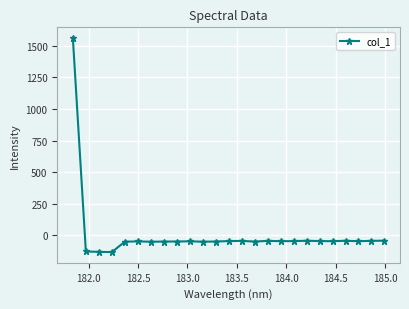

What is the difference between the second highest and second lowest values?

88.7